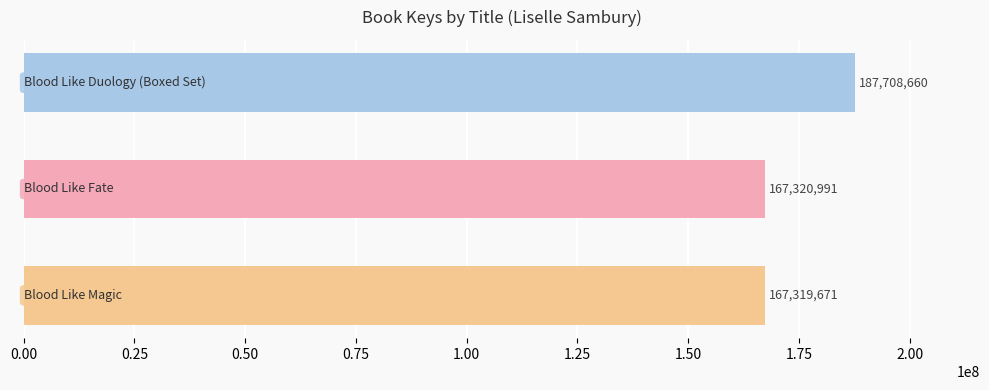

What is the value of the 2nd bar from the top?

167320991